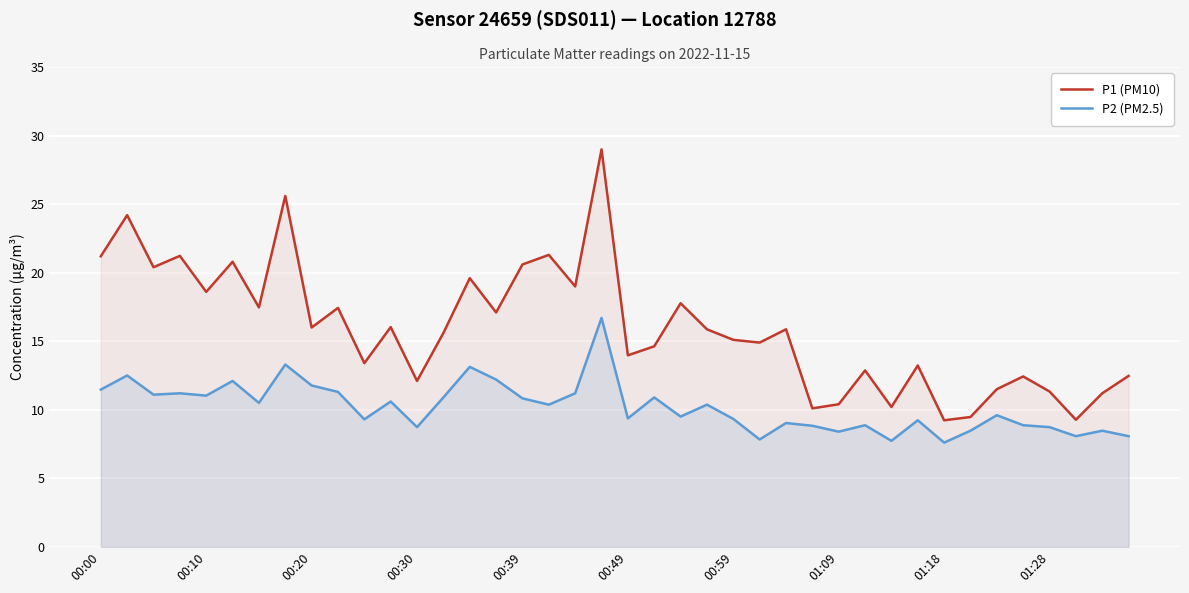

Is the value of P1 (PM10) at 01:18 greater than the value of P2 (PM2.5) at 00:39?

No